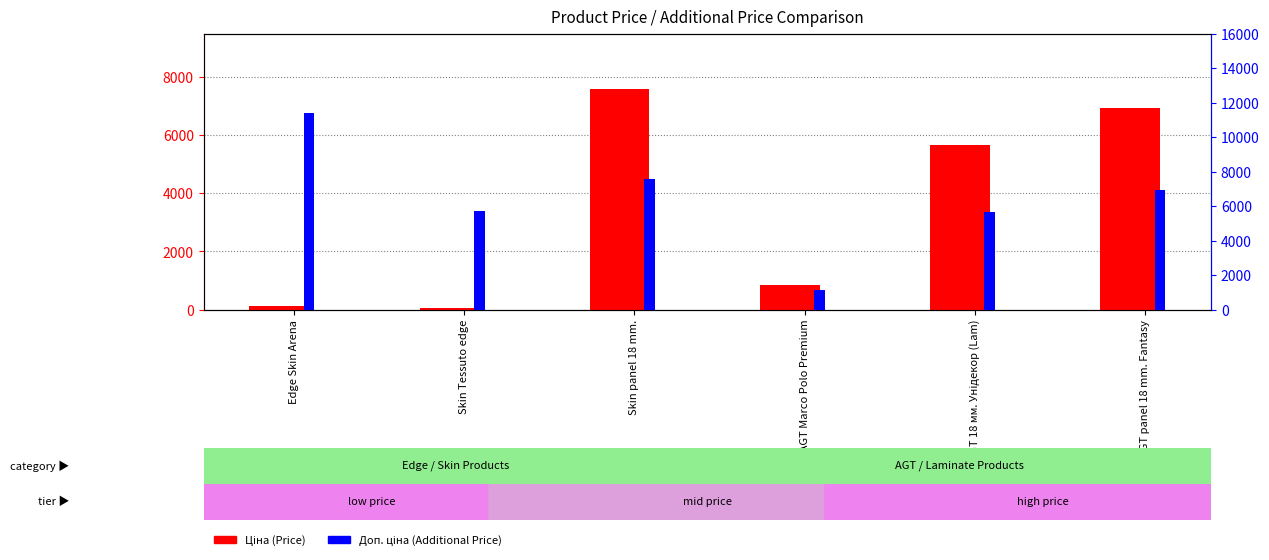

What position from the left is Панель AGT 18 мм. Унідекор (Lam)?

5